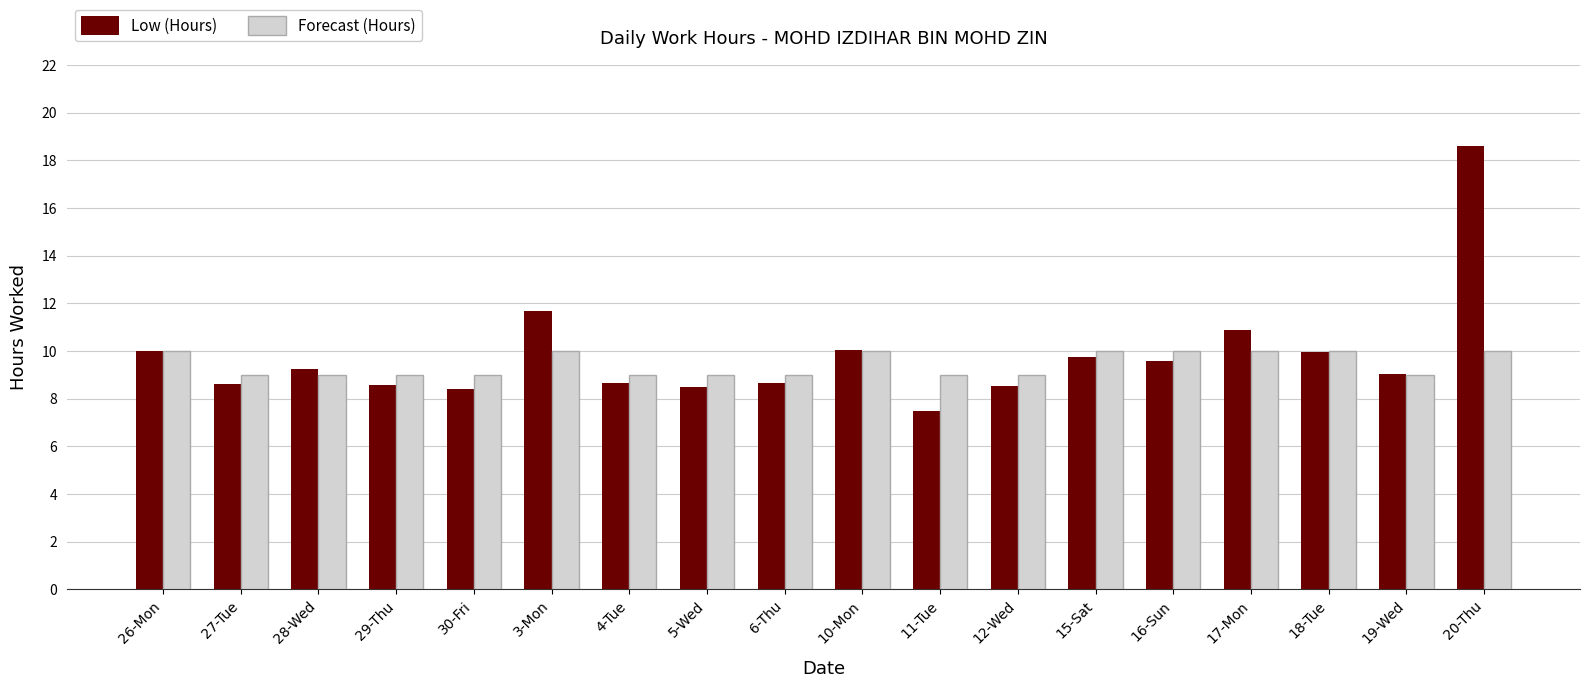

Which series has the widest spread of values?

Low (Hours)